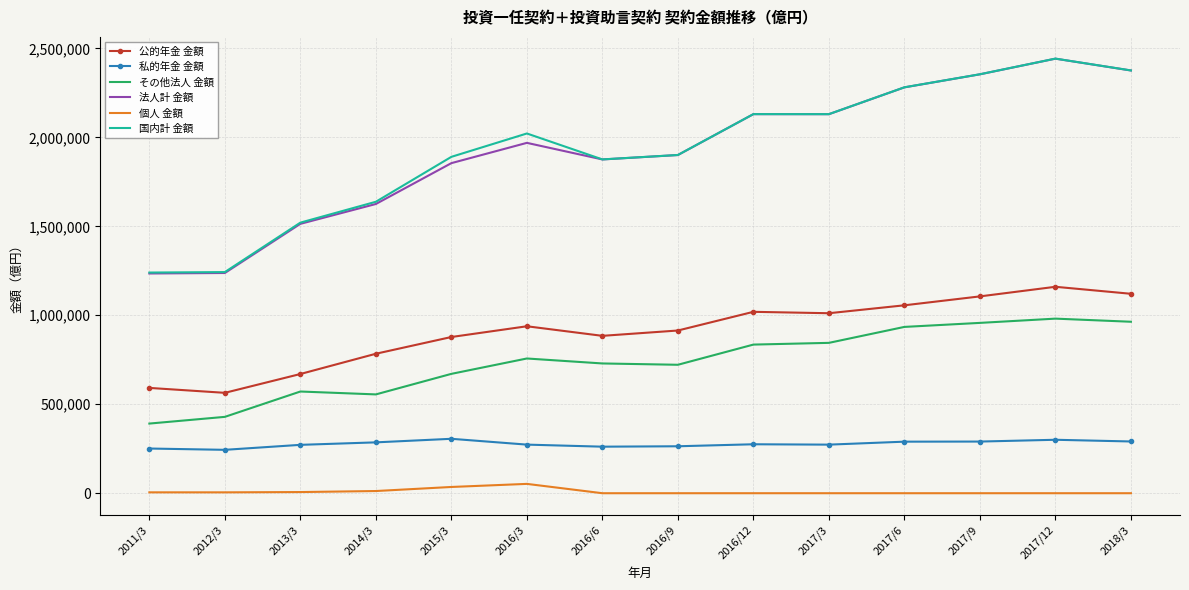

What is the average value of the 法人計 金額 series?

1923135.5